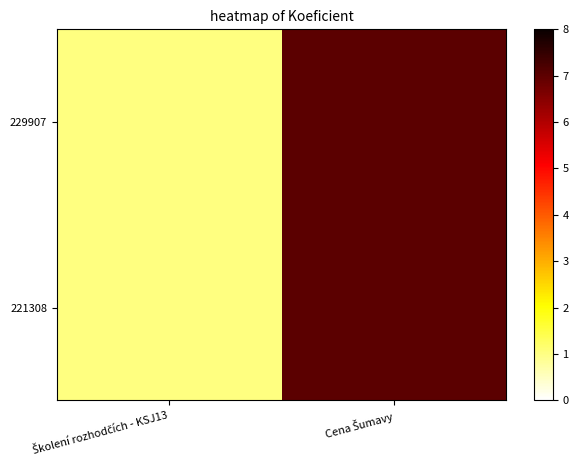

Which has a higher value, Školení rozhodčích - KSJ13 or Cena Šumavy?

Cena Šumavy